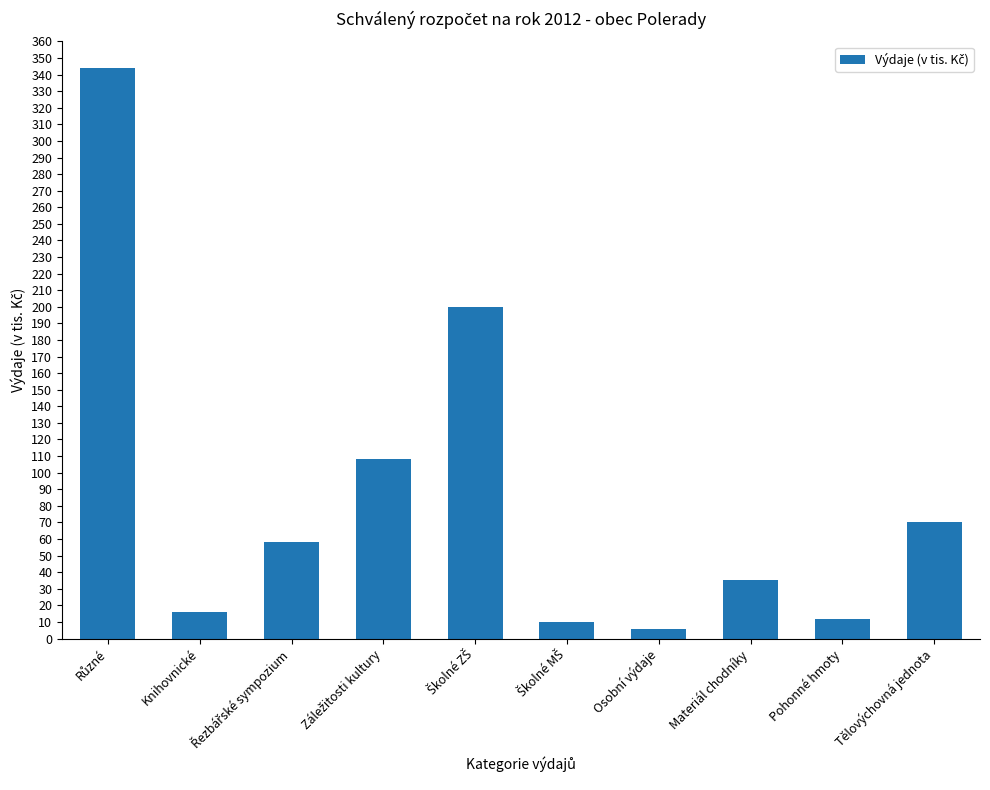

What is the sum of all values?

859